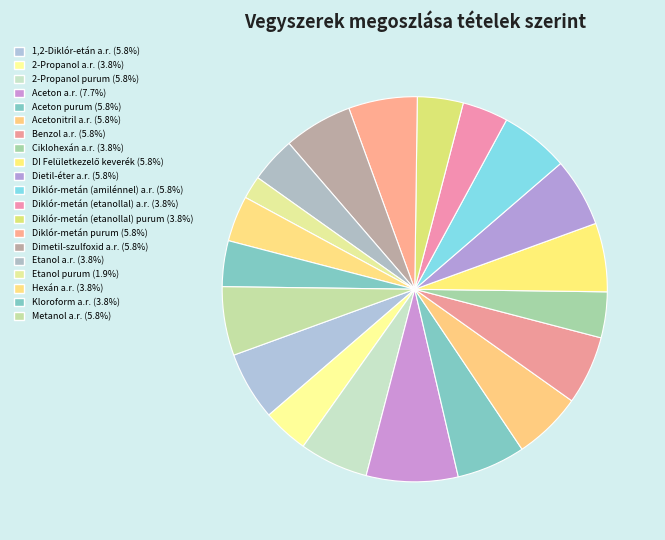

How many segments does this pie chart have?

20